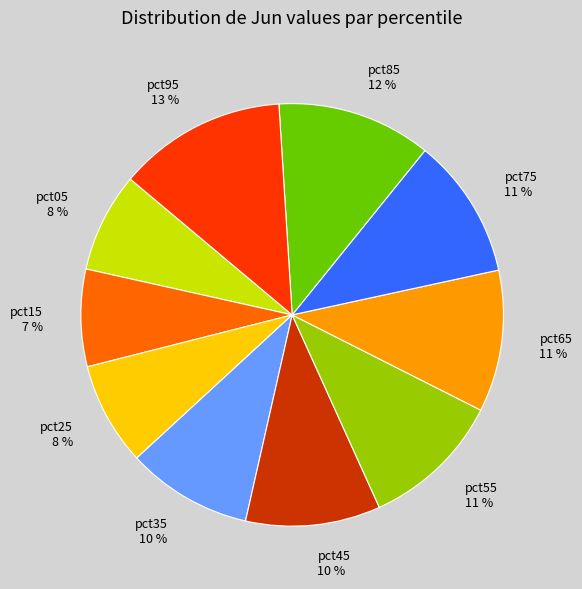

The pct95 slice represents 5% of the pie. True or false?

False